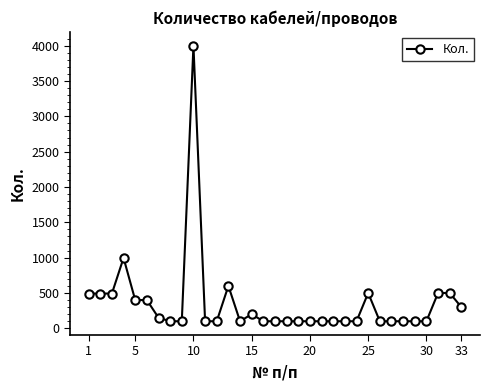

Count the number of data series in this chart.

1